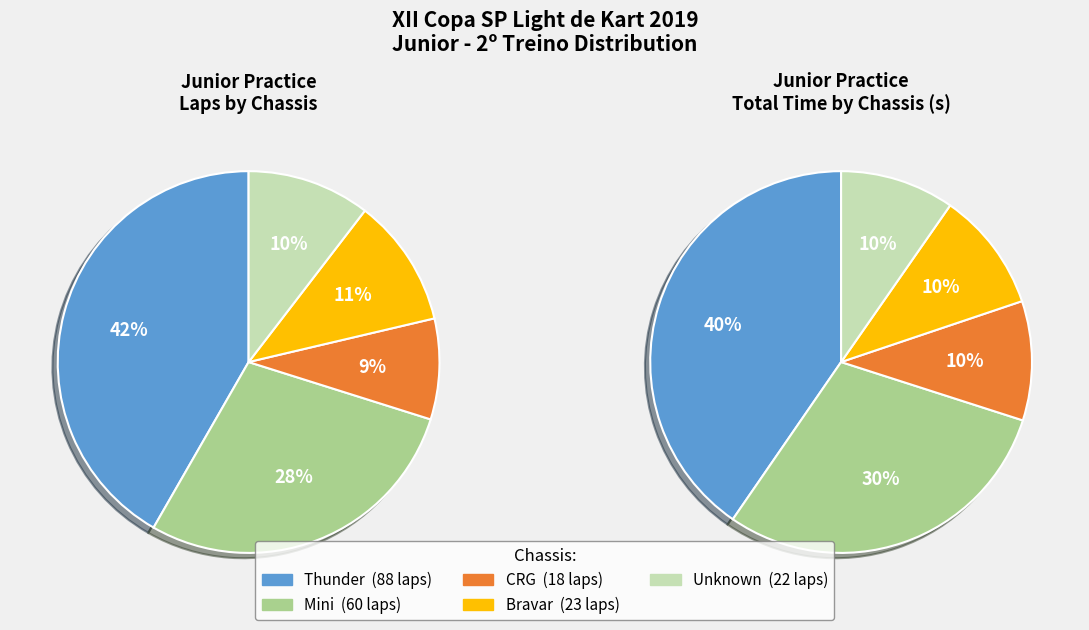

Which series has the widest spread of values?

Total Time